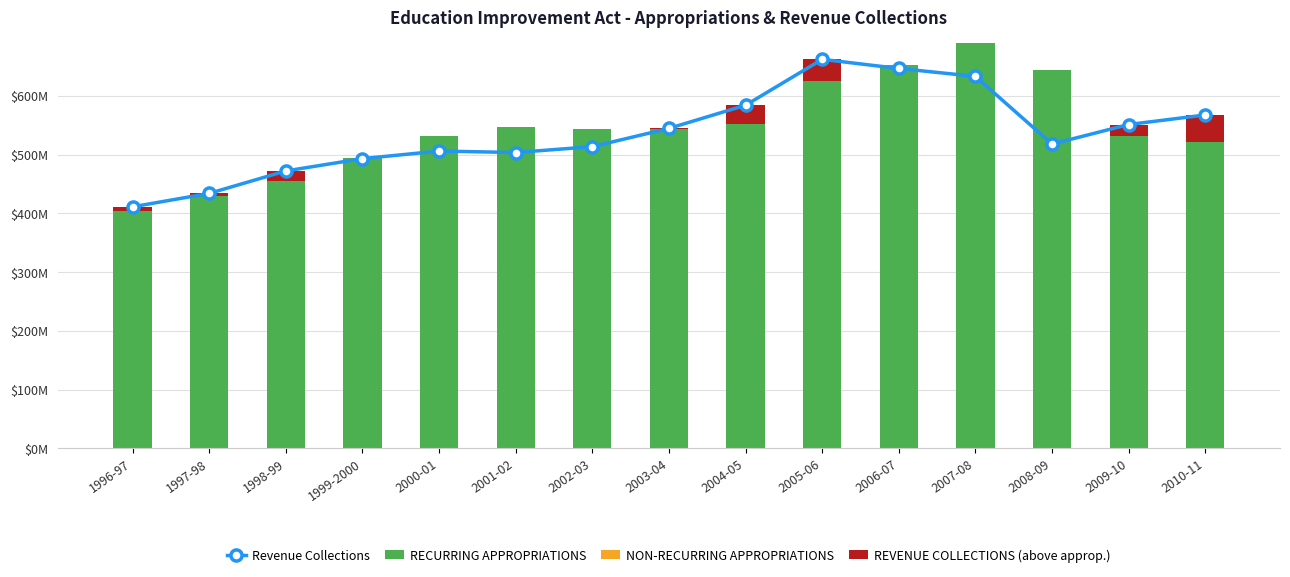

What is the label of the 10th bar from the right?

2001-02